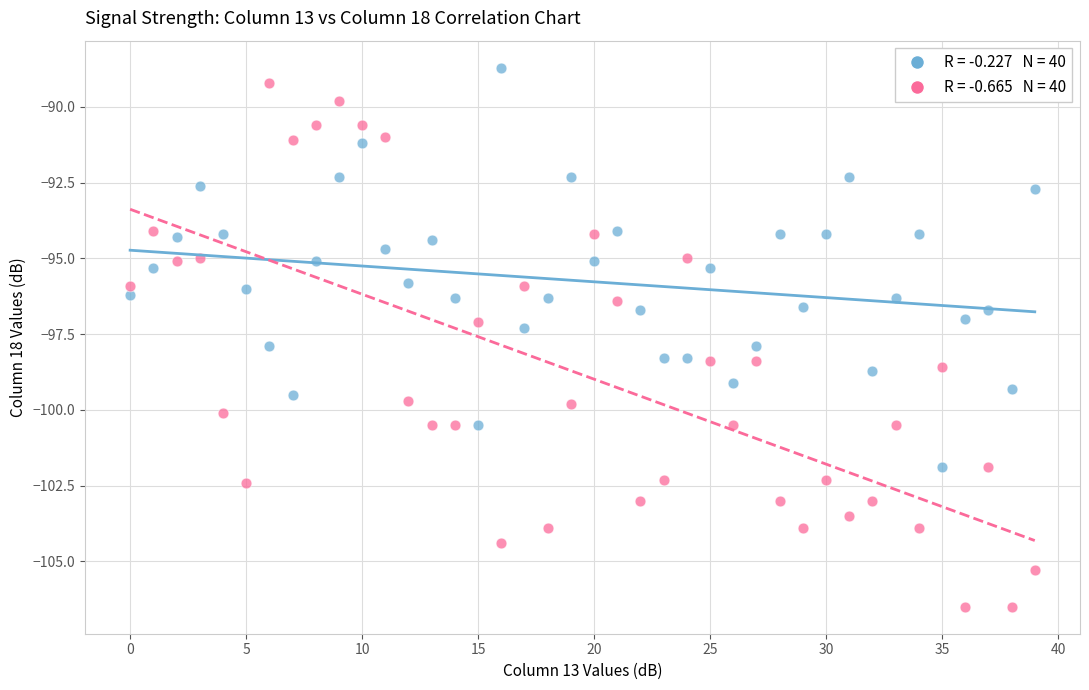

Across all data points, what is the range of Y values (max minus min)?

17.8